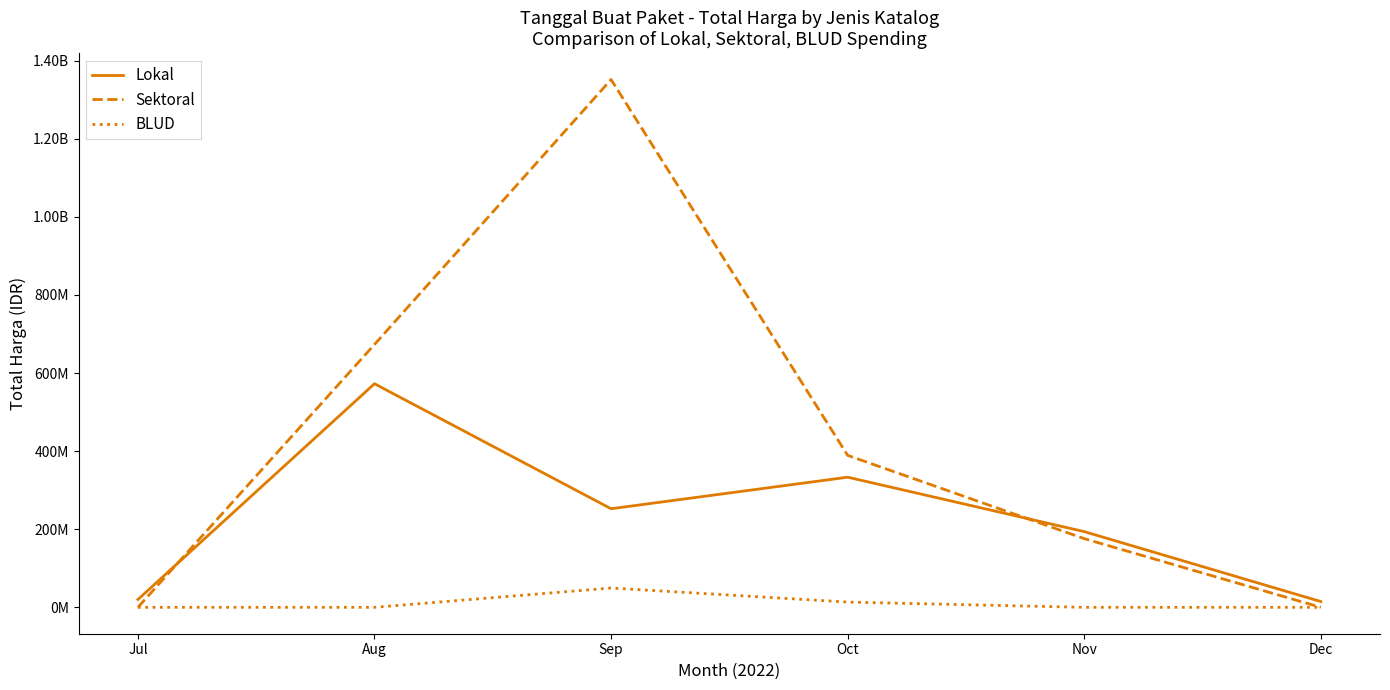

Does the chart display data point markers on the line(s)?

No